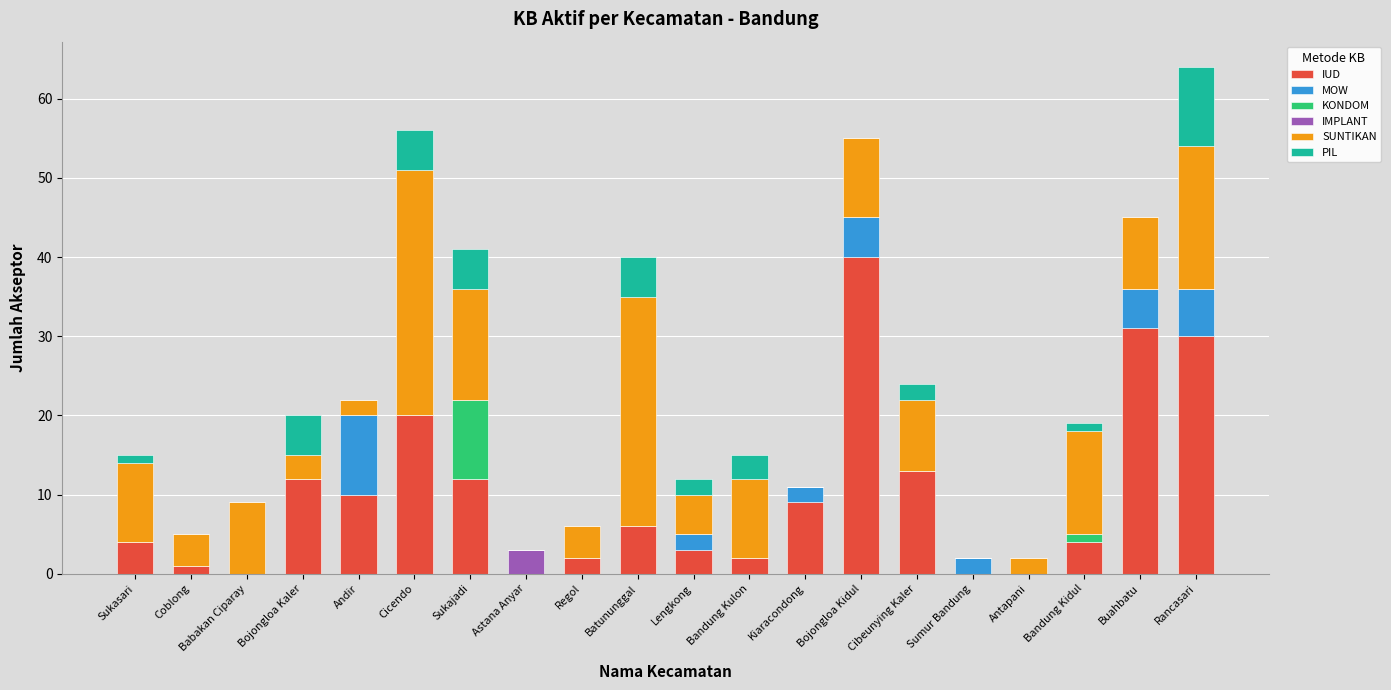

Are the bars grouped side by side (vs. stacked)?

No